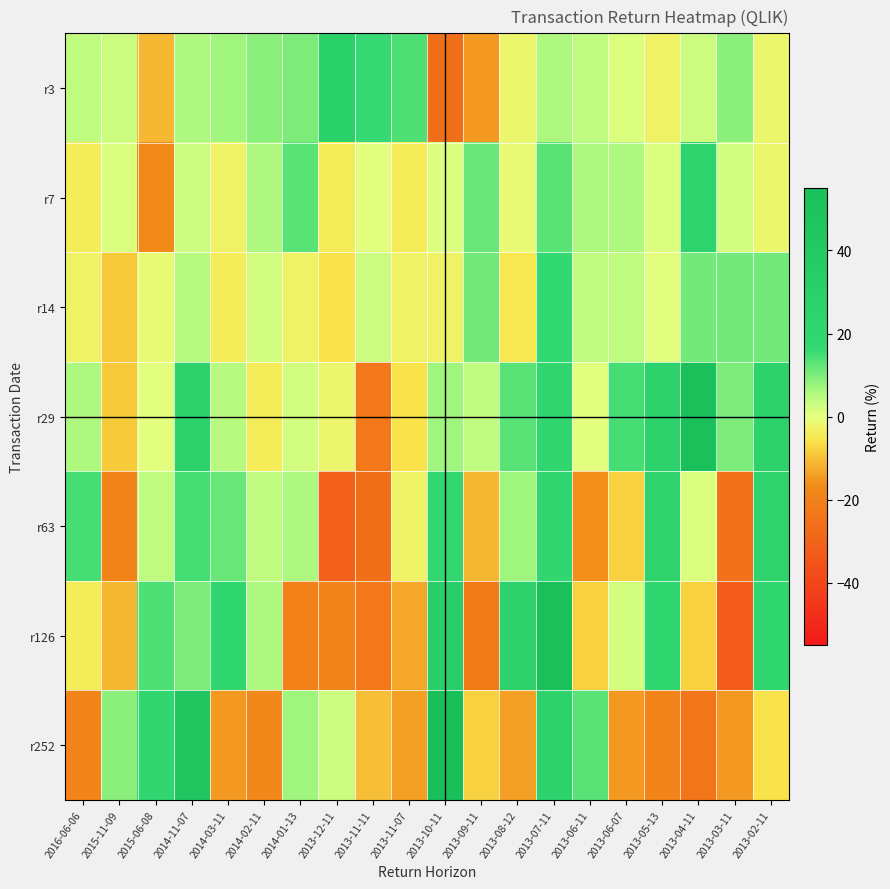

Between 2015-11-09 and 2013-08-12, which is larger?

2015-11-09